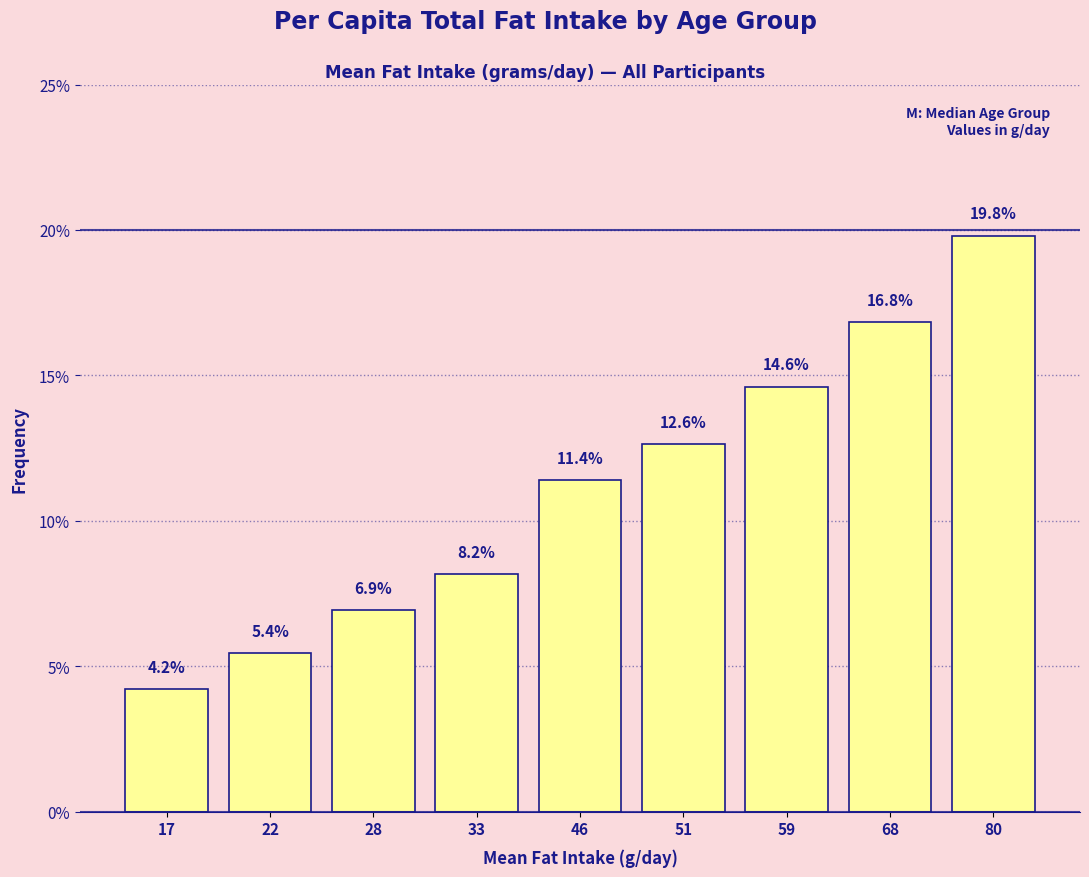

Reading left to right, list all the values displayed in this chart.

17=4.2	22=5.4	28=6.9	33=8.2	46=11.4	51=12.6	59=14.6	68=16.8	80=19.8